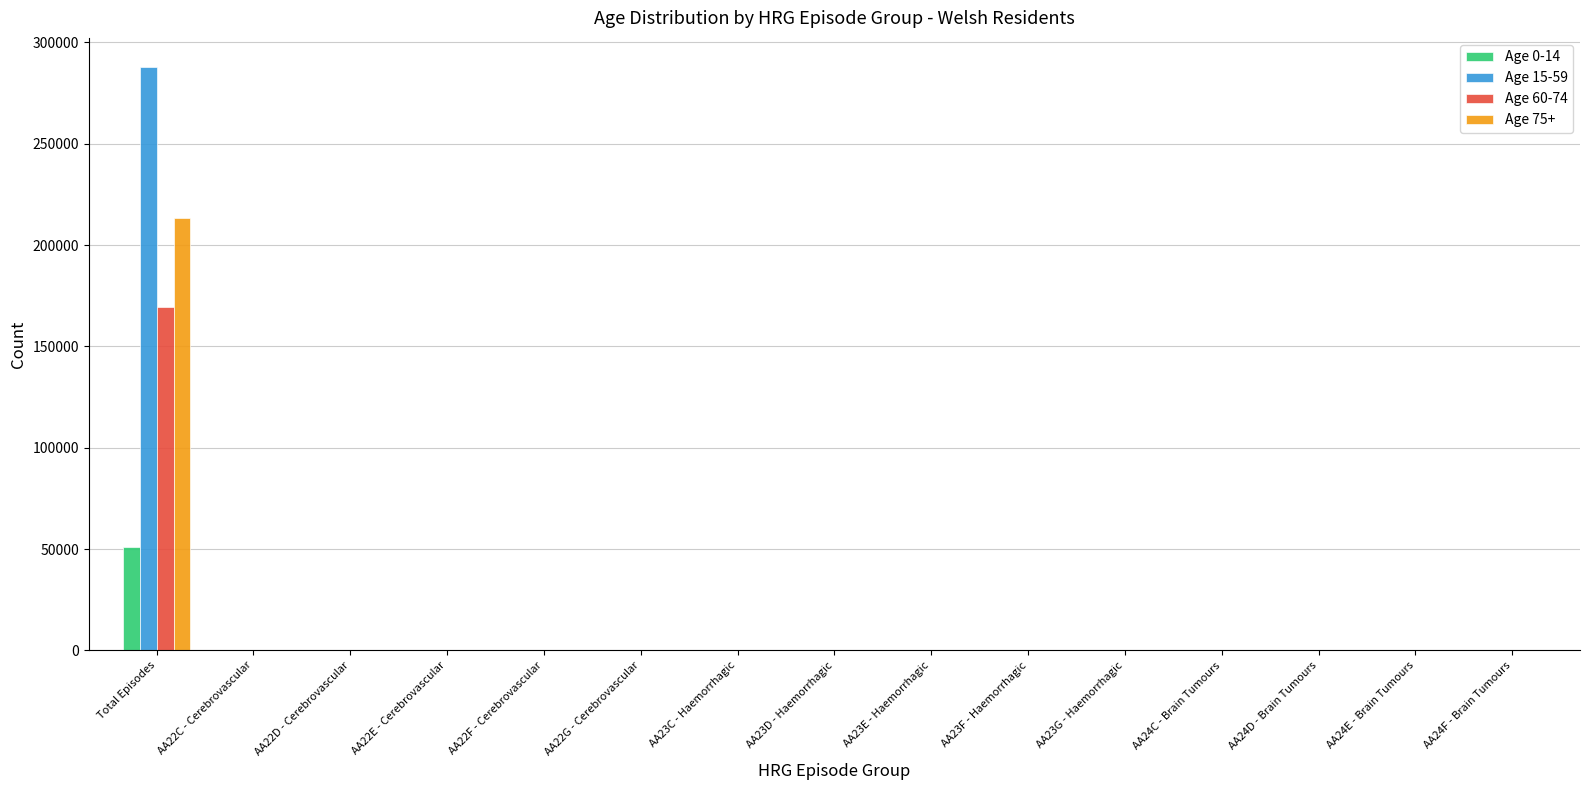

At which label does Age 15-59 reach its peak?

Total Episodes